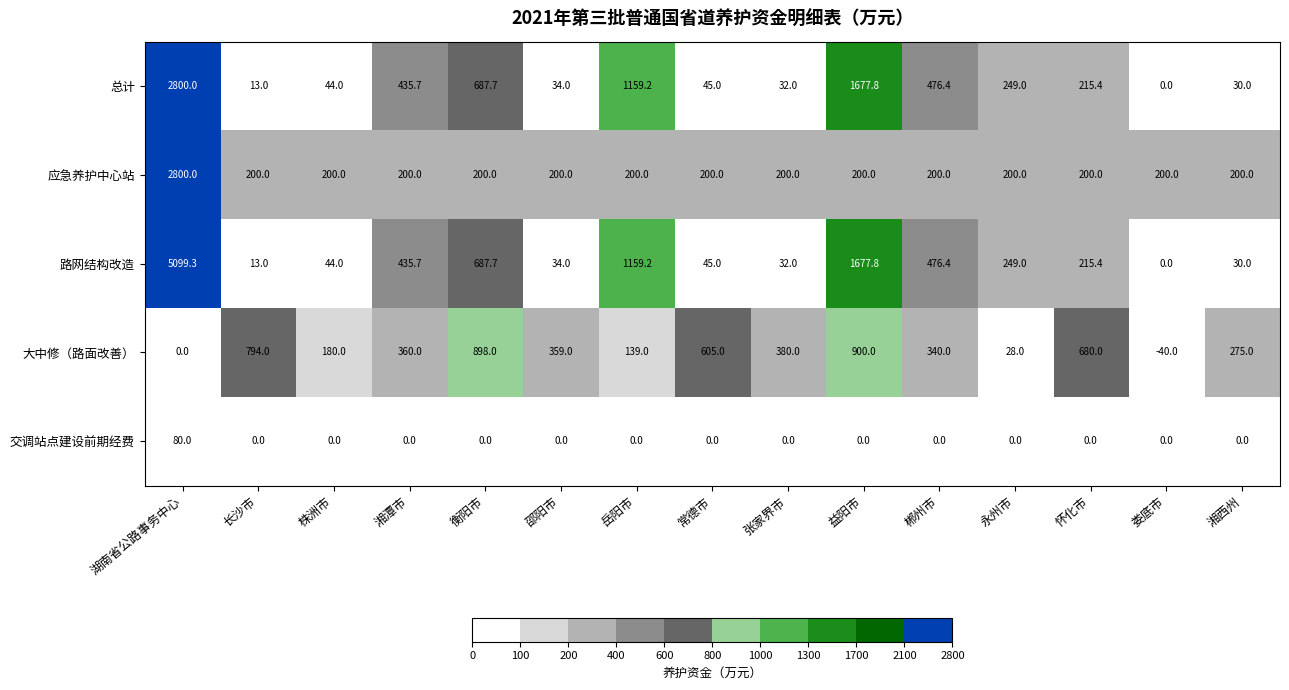

Between 邵阳市 and 娄底市, which series saw the biggest shift?

大中修（路面改善）